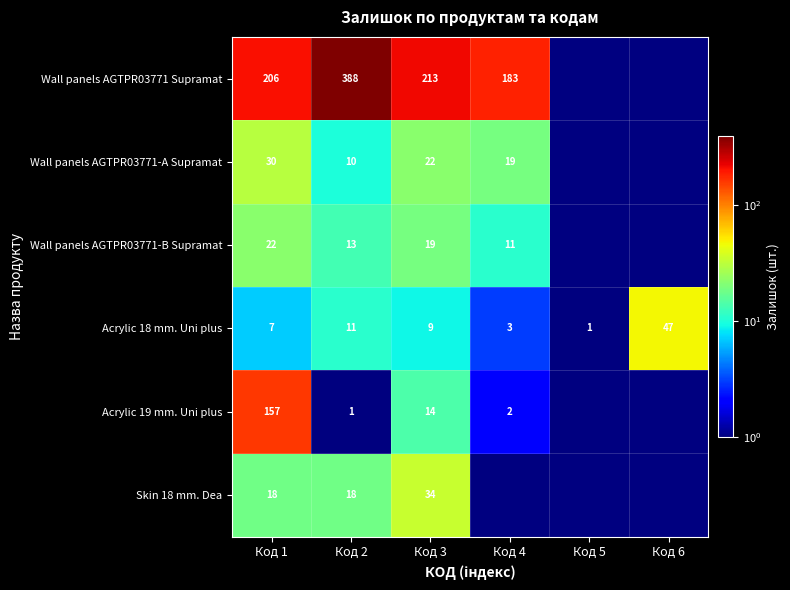

The Wall panels AGTPR03771-A Supramat series shows 11.0 at Код 4. True or false?

False